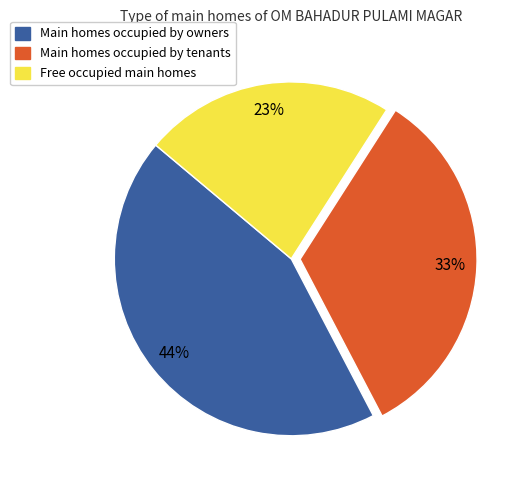

To the nearest percent, what is the difference between the largest and smallest slice percentages?

21%